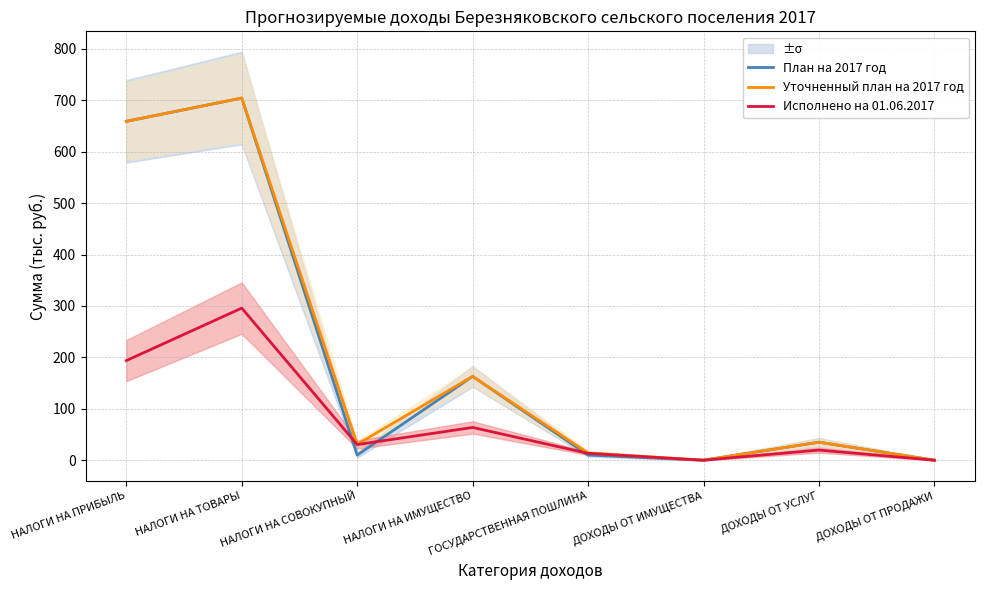

True or false: Уточненный план на 2017 год and План на 2017 год intersect in this chart.

False